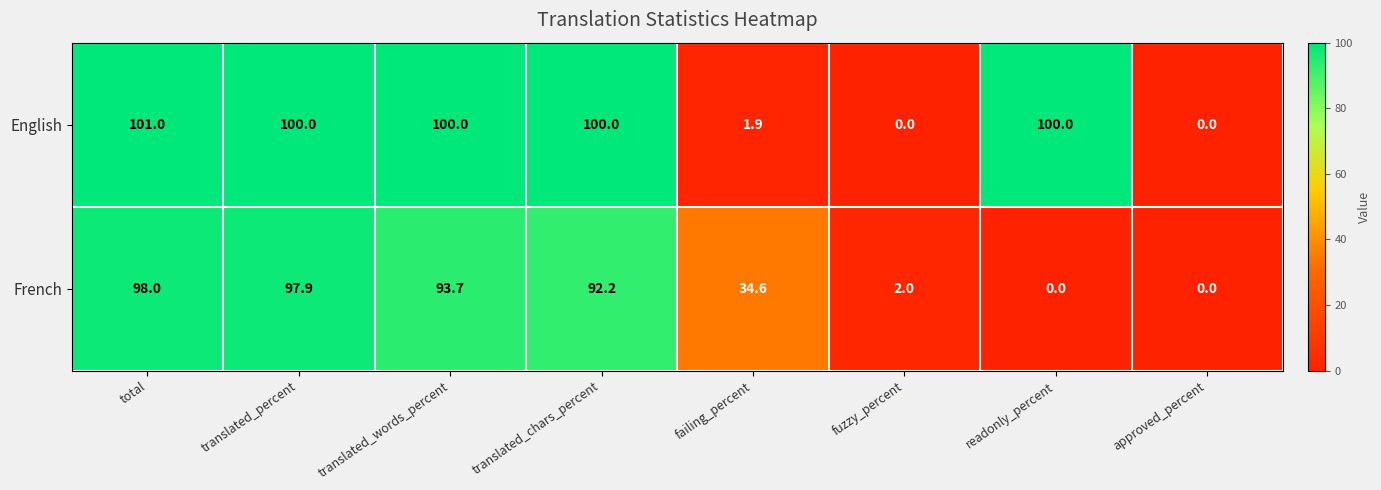

What is the average value of the English series?

62.9